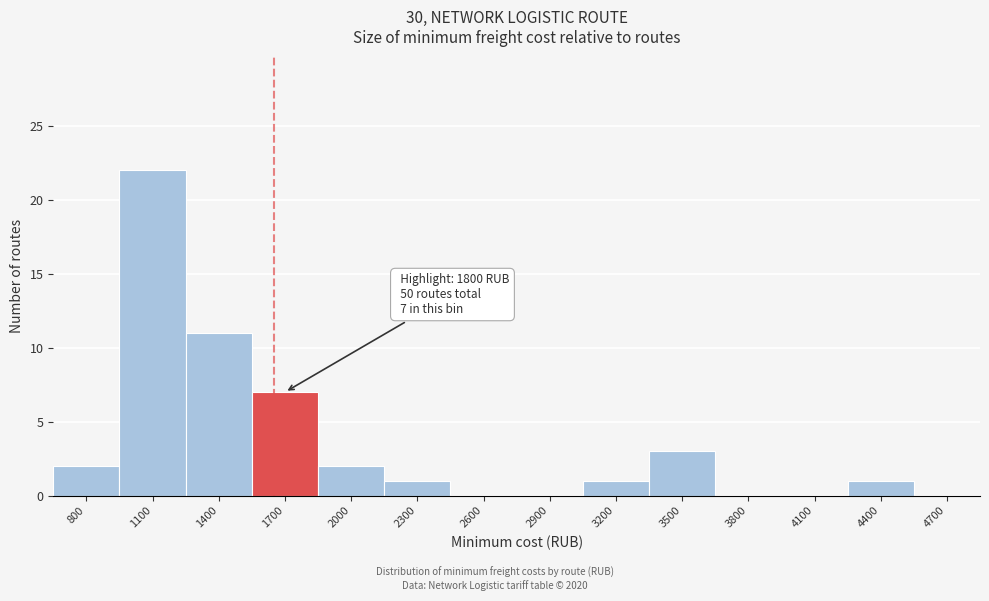

Reading right to left, transcribe all the data shown in this chart.

4700=0	4400=1	4100=0	3800=0	3500=3	3200=1	2900=0	2600=0	2300=1	2000=2	1700=7	1400=11	1100=22	800=2